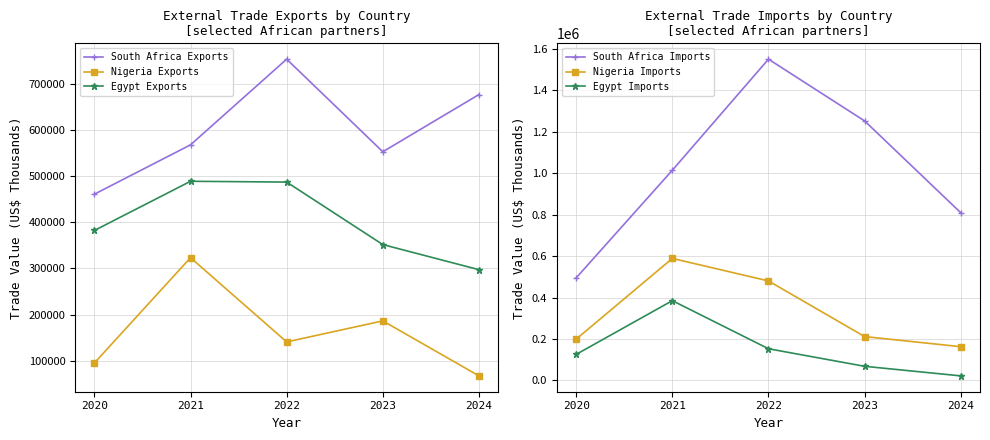

List the labels in order of Egypt Exports value, largest first.

2021, 2022, 2020, 2023, 2024